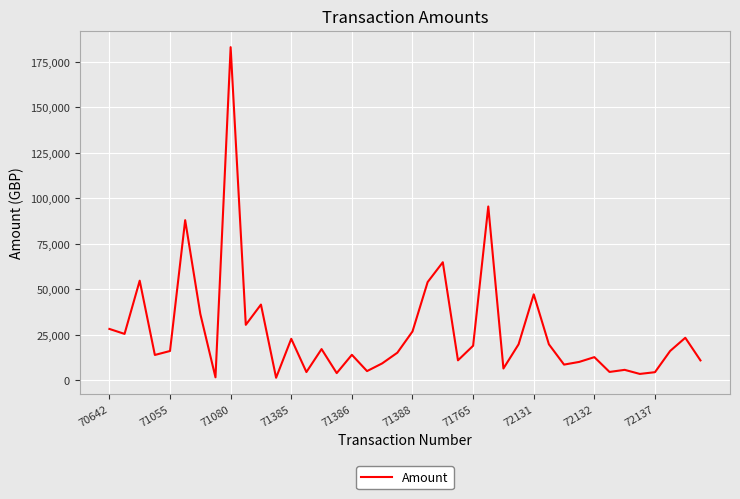

What is the maximum value shown in the chart?

183068.4